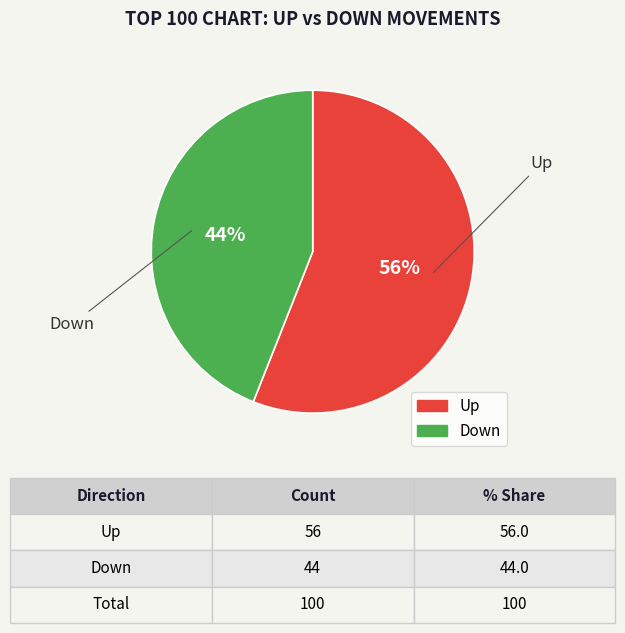

To the nearest percent, what is the average slice percentage?

50%